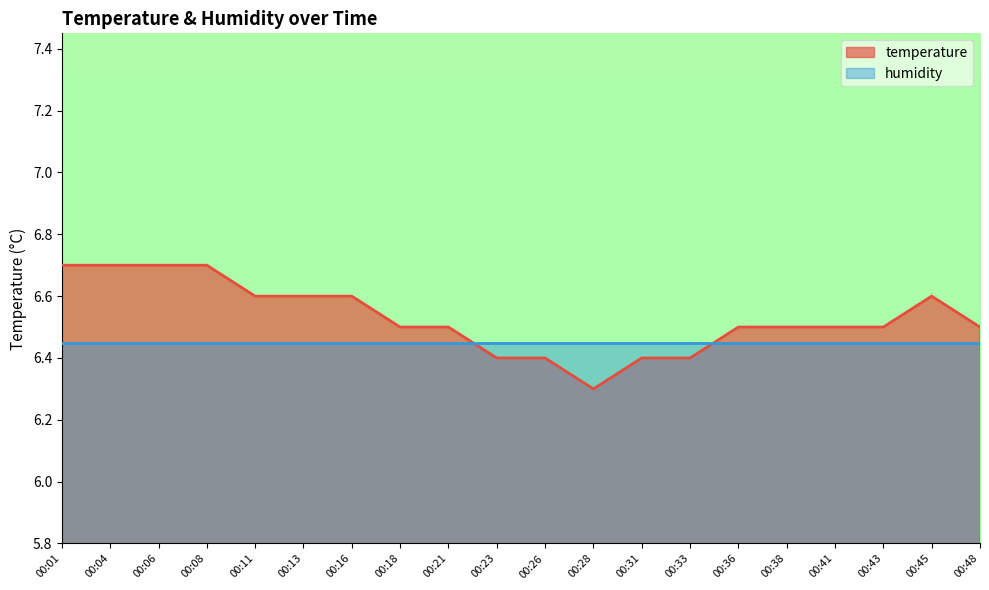

Approximately how many times larger is the value at 00:28 compared to 00:06?

0.9